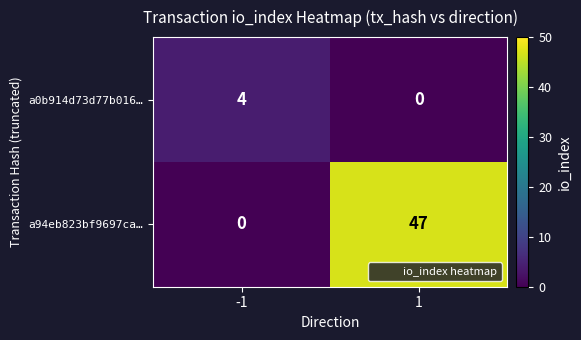

Read the a0b914d73d77b016… value at -1.

4